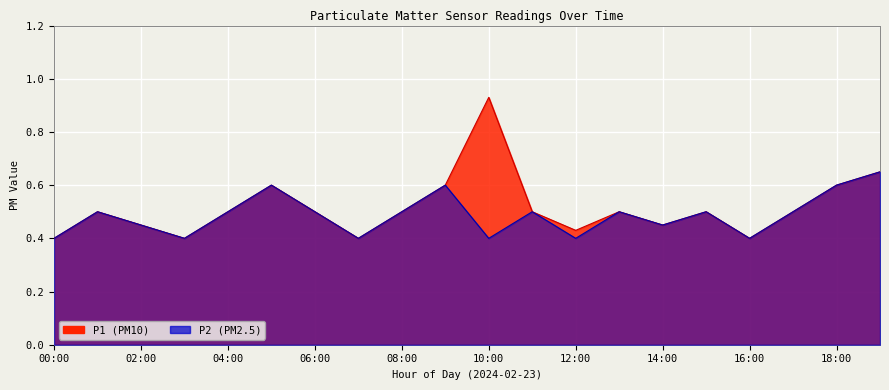

What is the value of the P1 point at the 4th from the left?

0.4